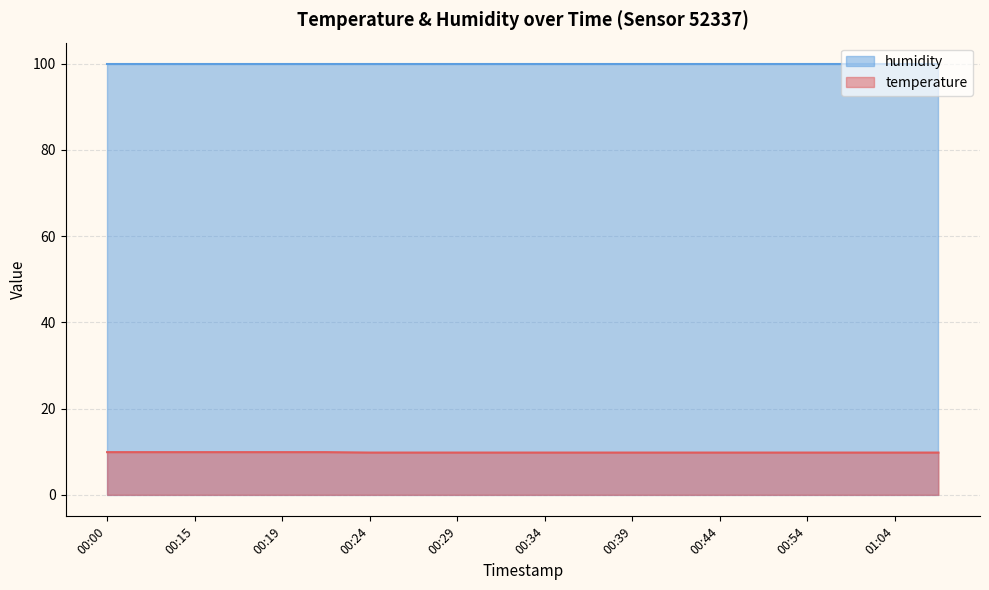

Is it true that the value at 00:00 is 9.9?

True